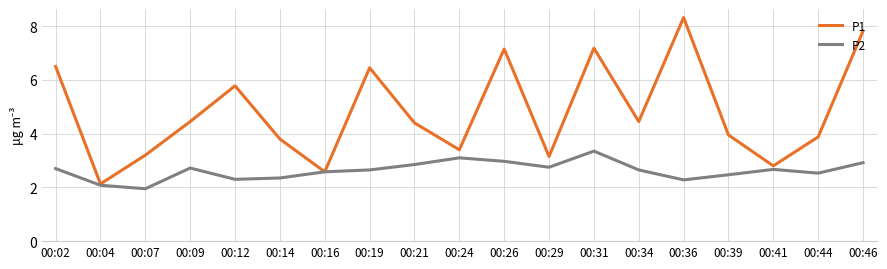

Rank the series by their maximum value, from highest to lowest.

P1, P2